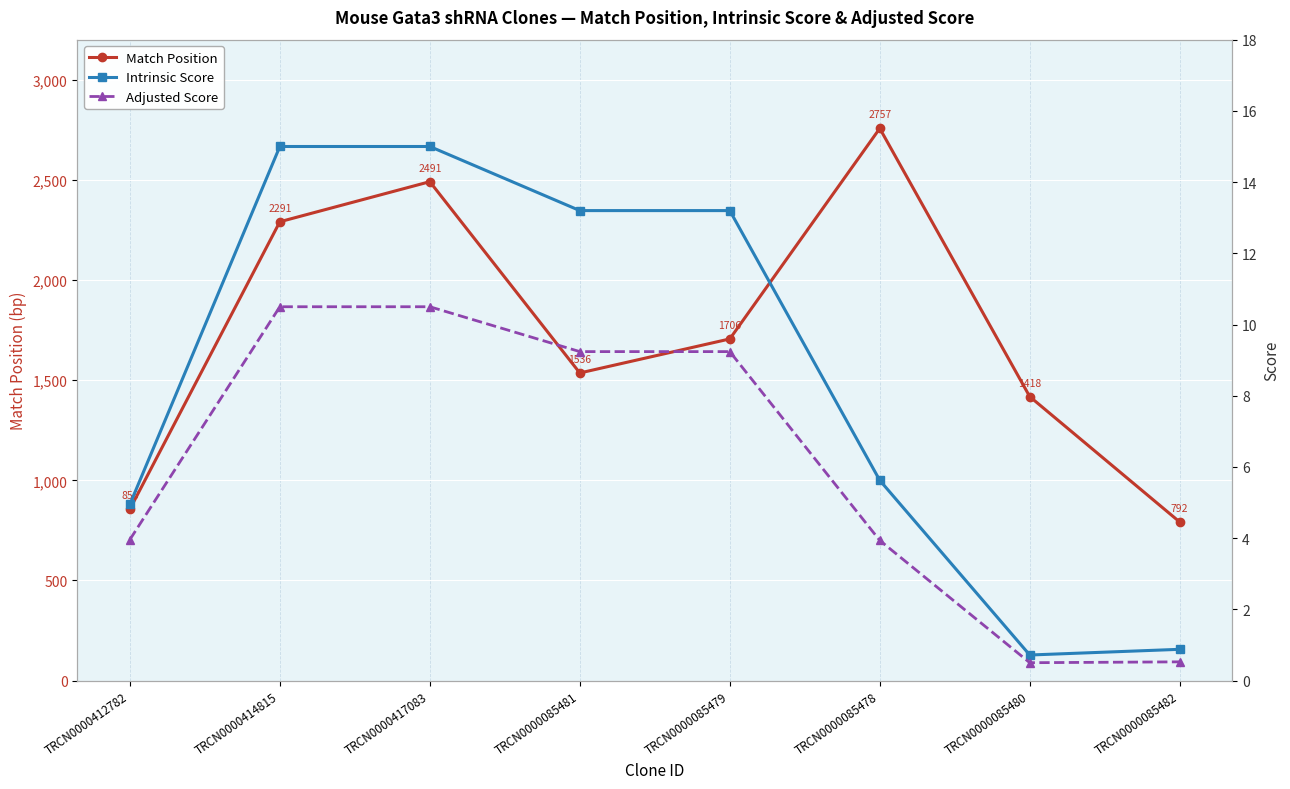

What is the difference between the maximum and minimum values in the Adjusted Score series?

10.0